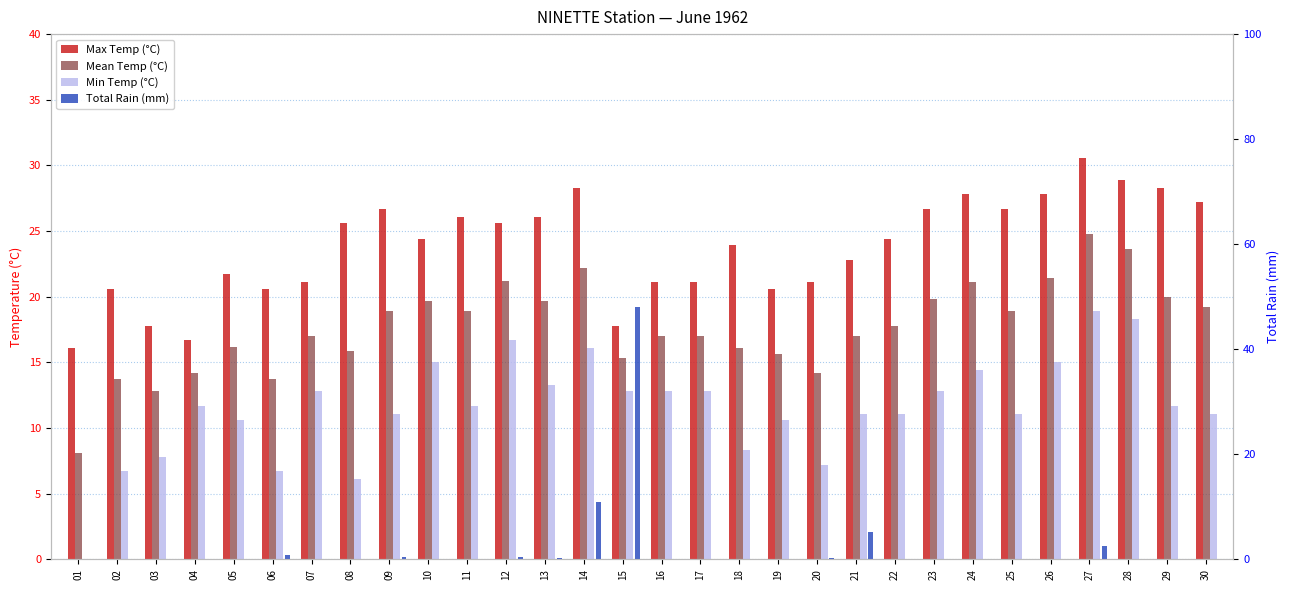

Rank the series at 30 from highest to lowest value.

Max Temp (°C), Mean Temp (°C), Min Temp (°C), Total Rain (mm)